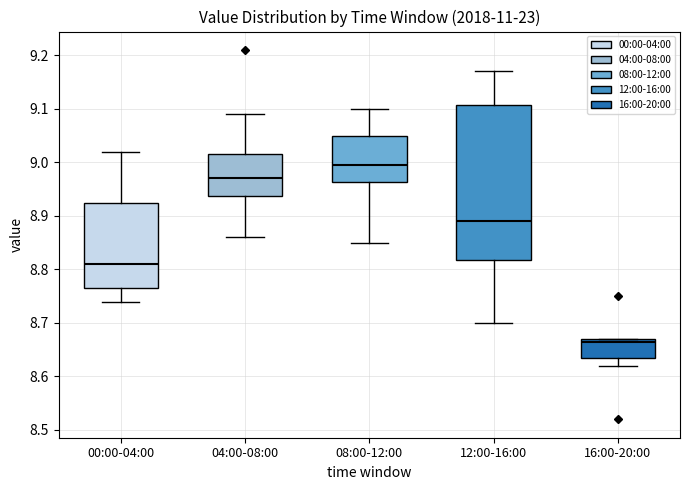

Which box has the highest median line?

08:00-12:00